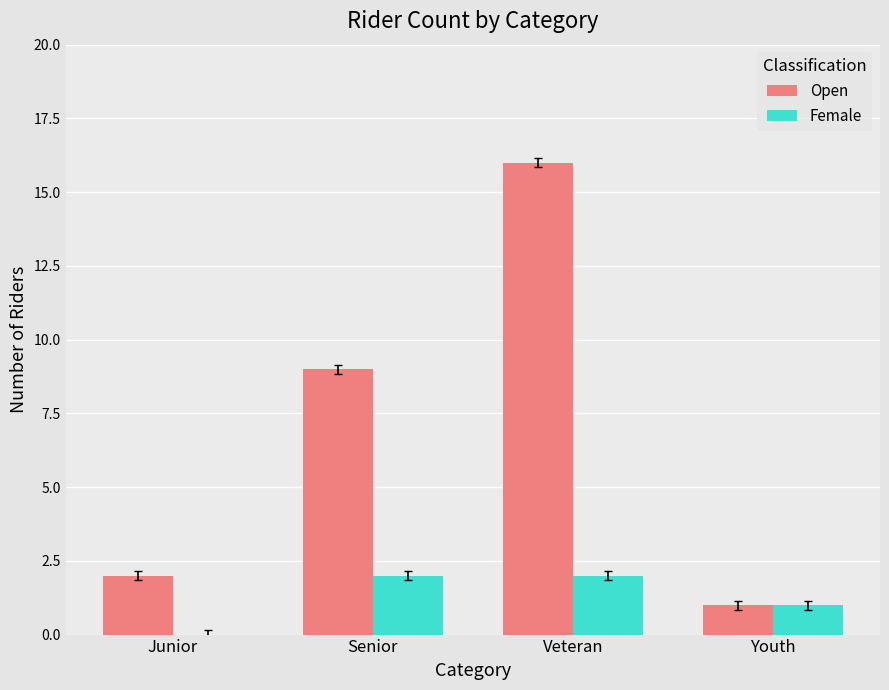

What is the average value of the Open series?

7